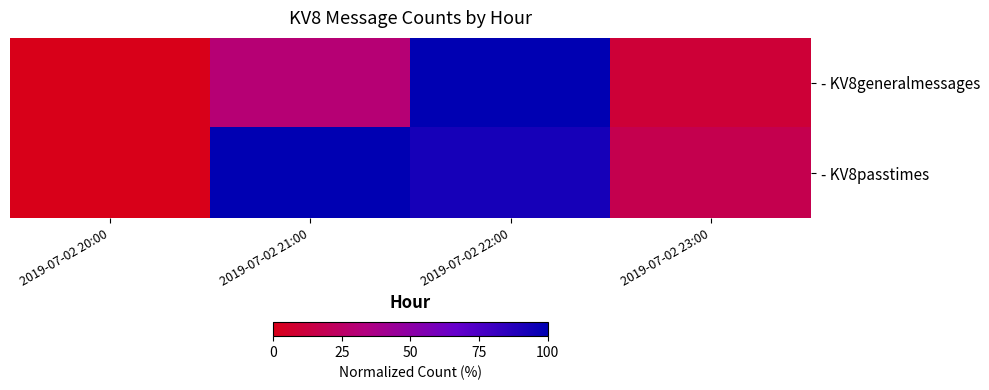

Which series has the largest range (max minus min)?

- KV8generalmessages